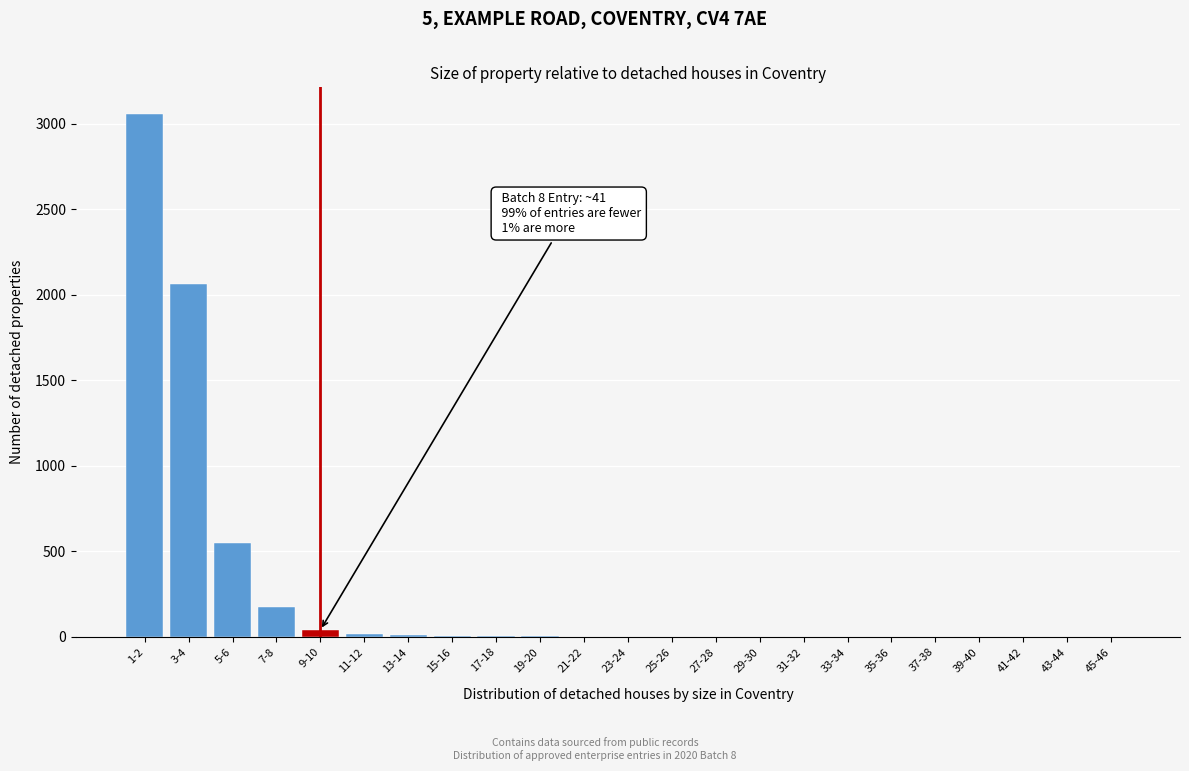

Is it true that the value at 1-2 is 3059?

True